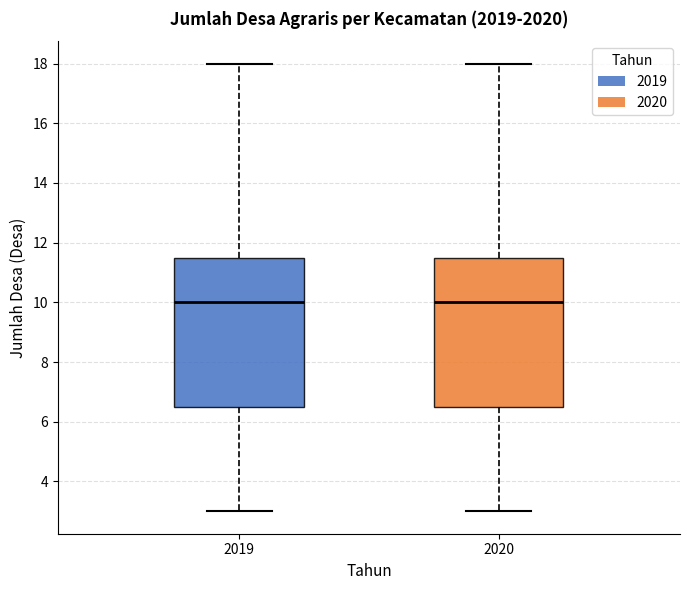

Reading left to right, read every box against the y-axis: the position of its median line, the range the box covers, and the ends of its whiskers. The values are not printed on the chart, so give them approximately, as read against the axis.

2019: median 10.0, box 6.6 to 11.6, whiskers 3.0 to 18.0
2020: median 10.0, box 6.6 to 11.6, whiskers 3.0 to 18.0